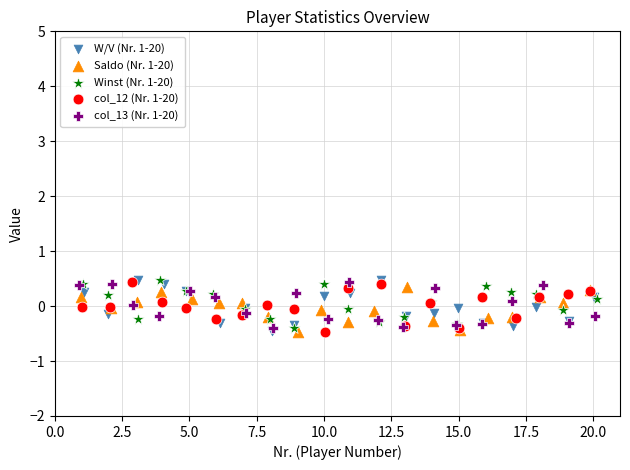

What are all the series names shown in the legend?

W/V (Nr. 1-20), Saldo (Nr. 1-20), Winst (Nr. 1-20), col_12 (Nr. 1-20), col_13 (Nr. 1-20)